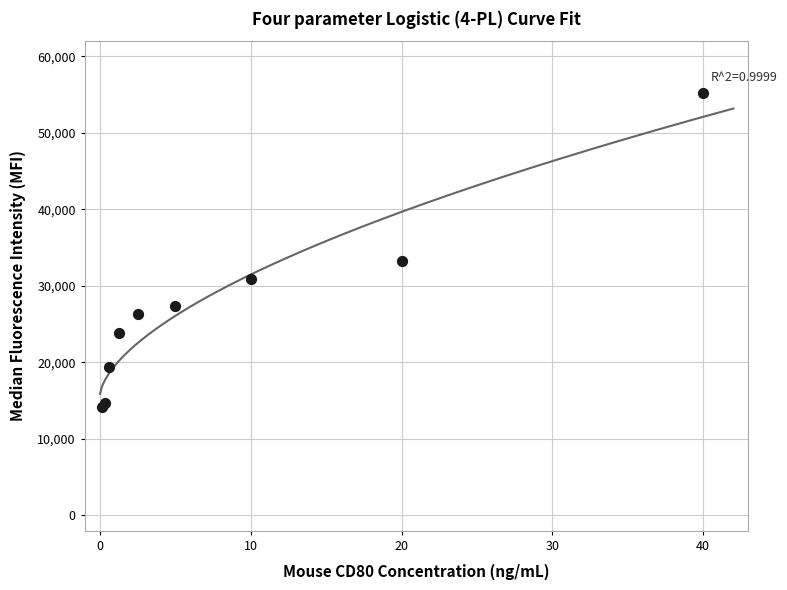

What Y value in the scatter plot is closest to 34690?

33251.7